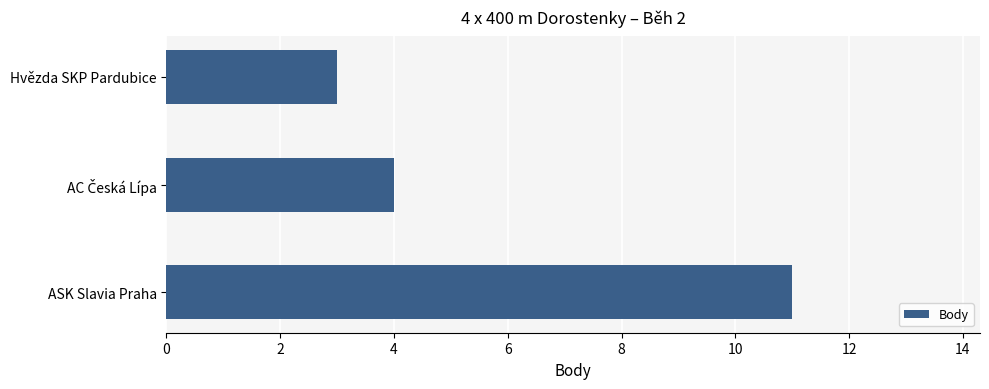

What is the maximum value shown in the chart?

11